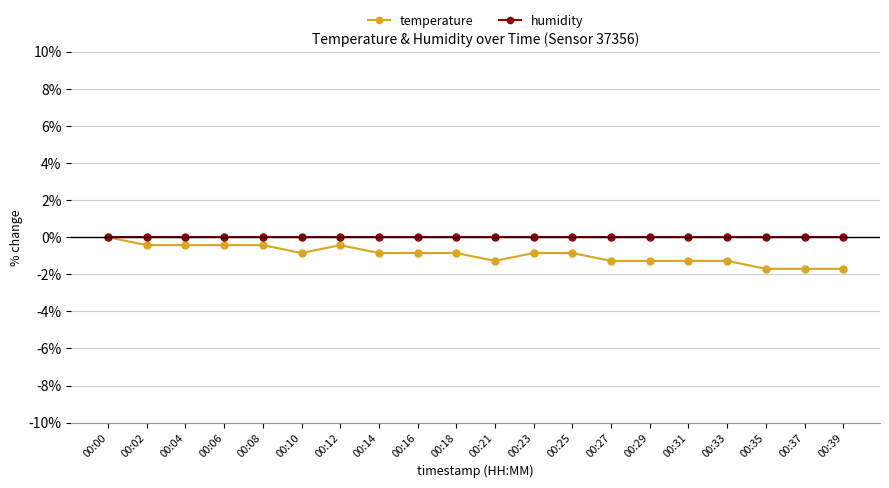

At which label is temperature closest to 0?

00:00